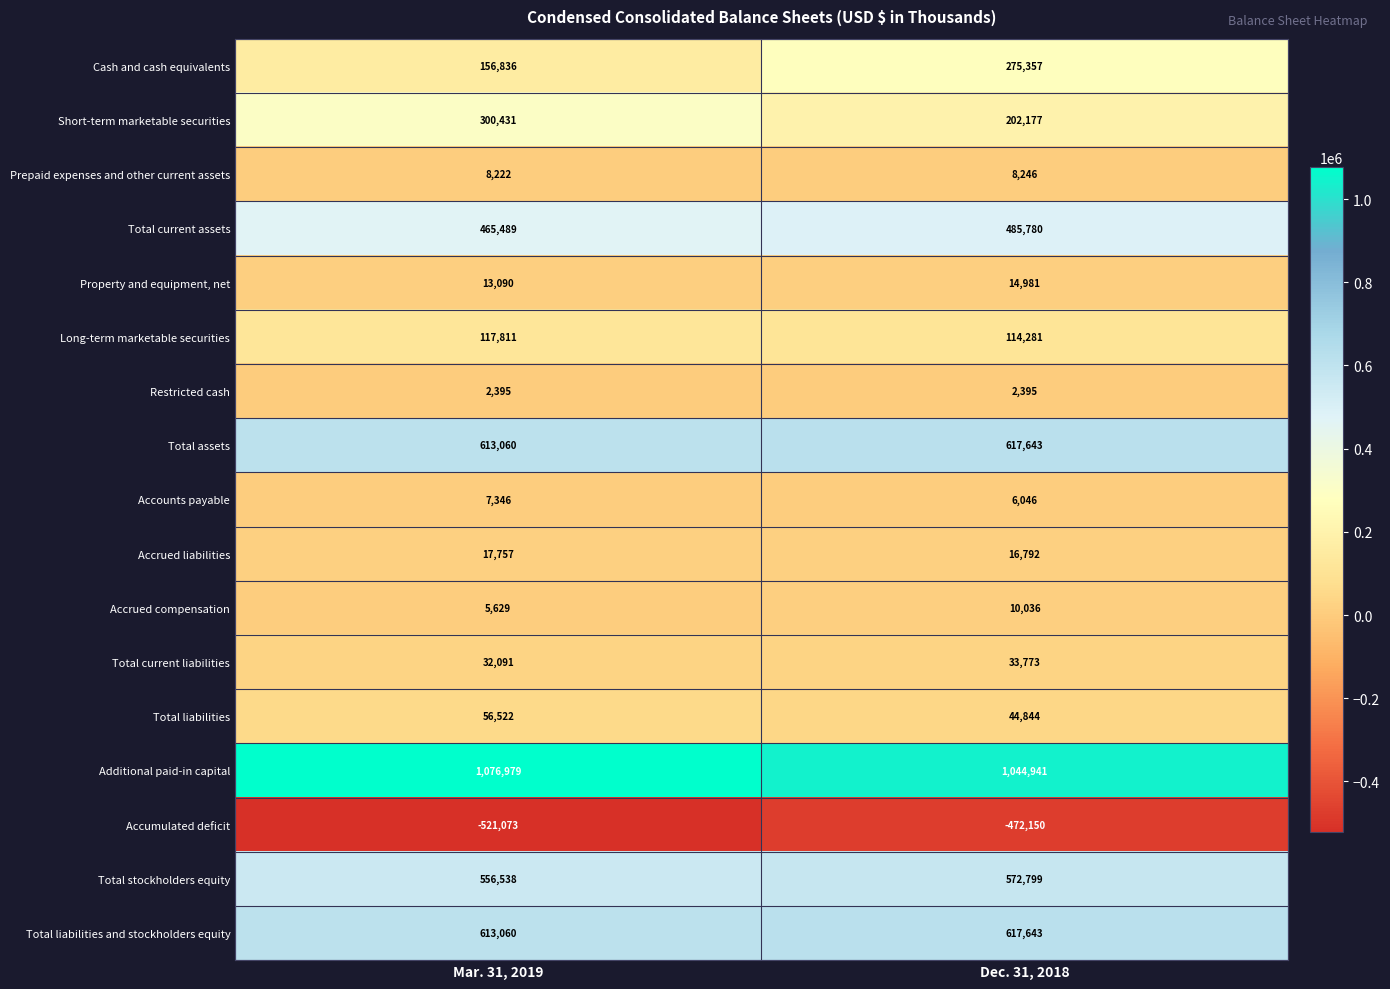

What is the difference between the Total assets values at Mar. 31, 2019 and Dec. 31, 2018?

4583